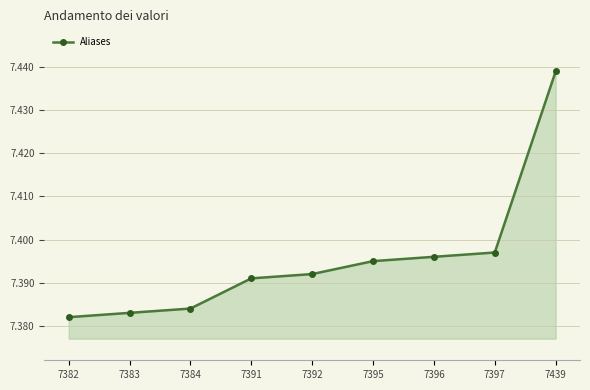

Read the value at 7439, to the nearest 10.

7440